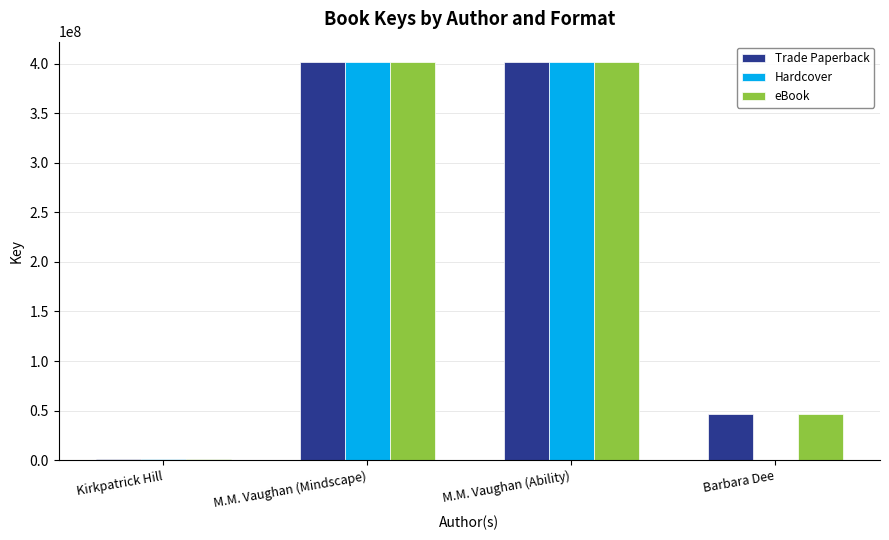

Count the number of data series in this chart.

3